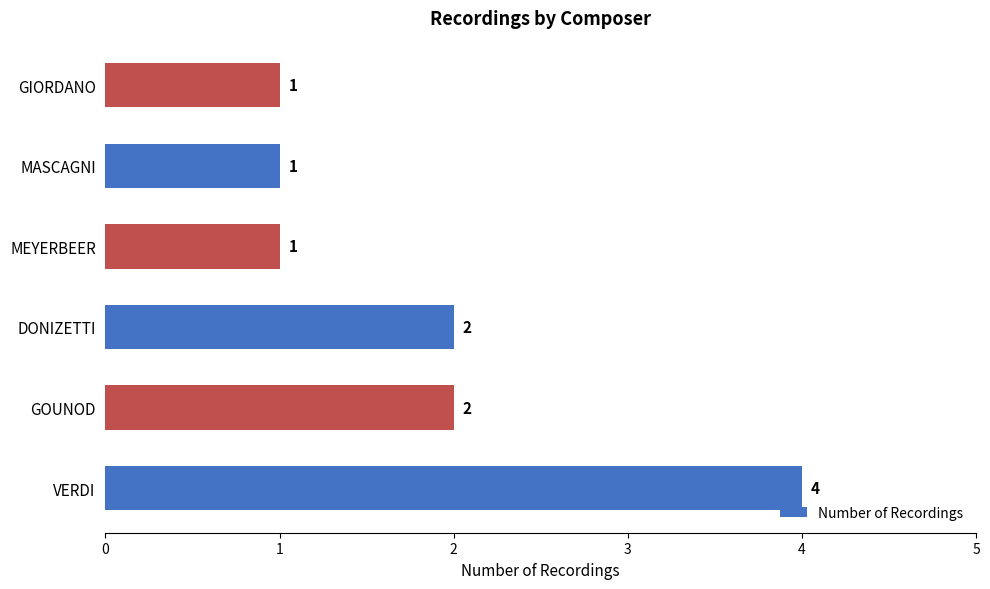

What is the difference between the maximum and minimum values?

3